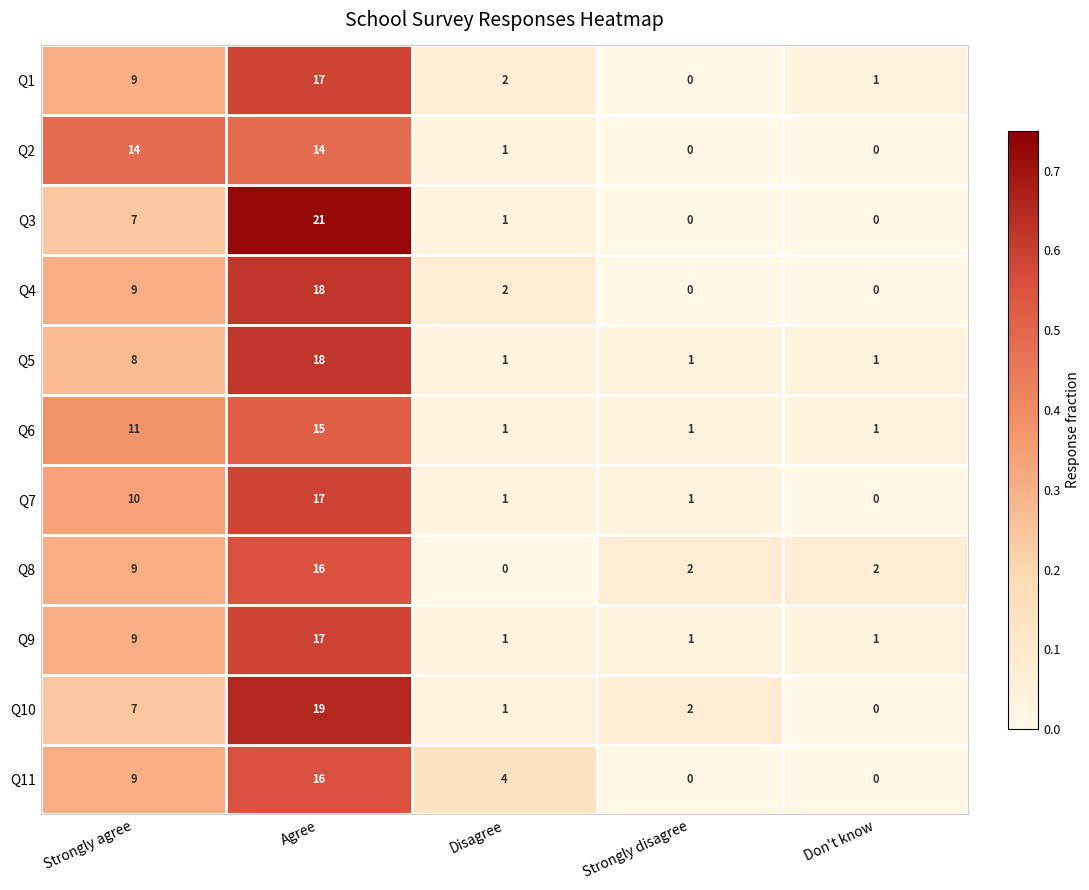

What is the total value across all series at Strongly agree?

102